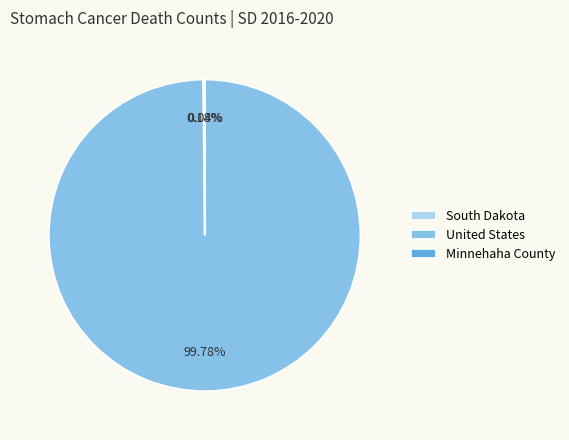

Which slice is the largest?

United States